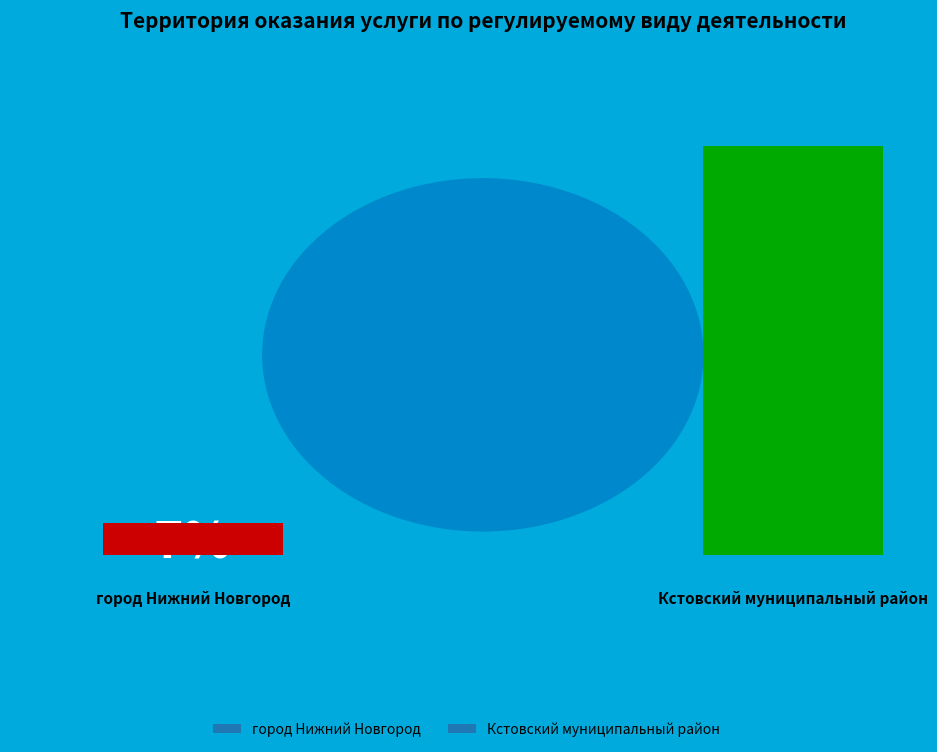

To the nearest percent, what portion does город Нижний Новгород represent?

7%